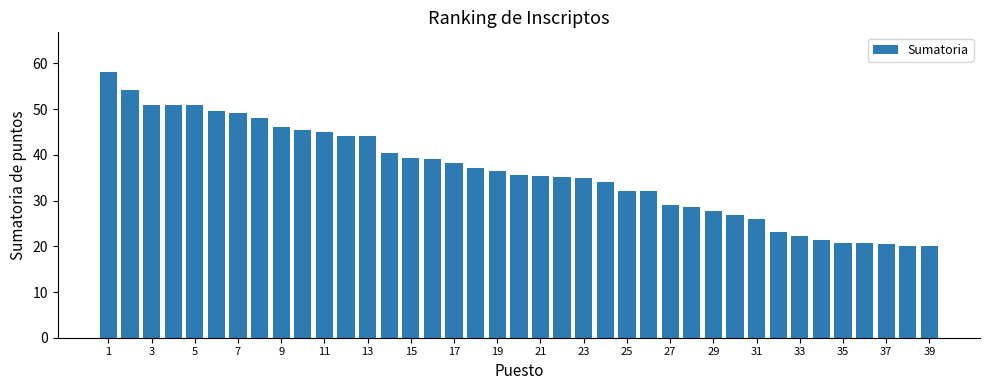

How many bars are there in total?

39